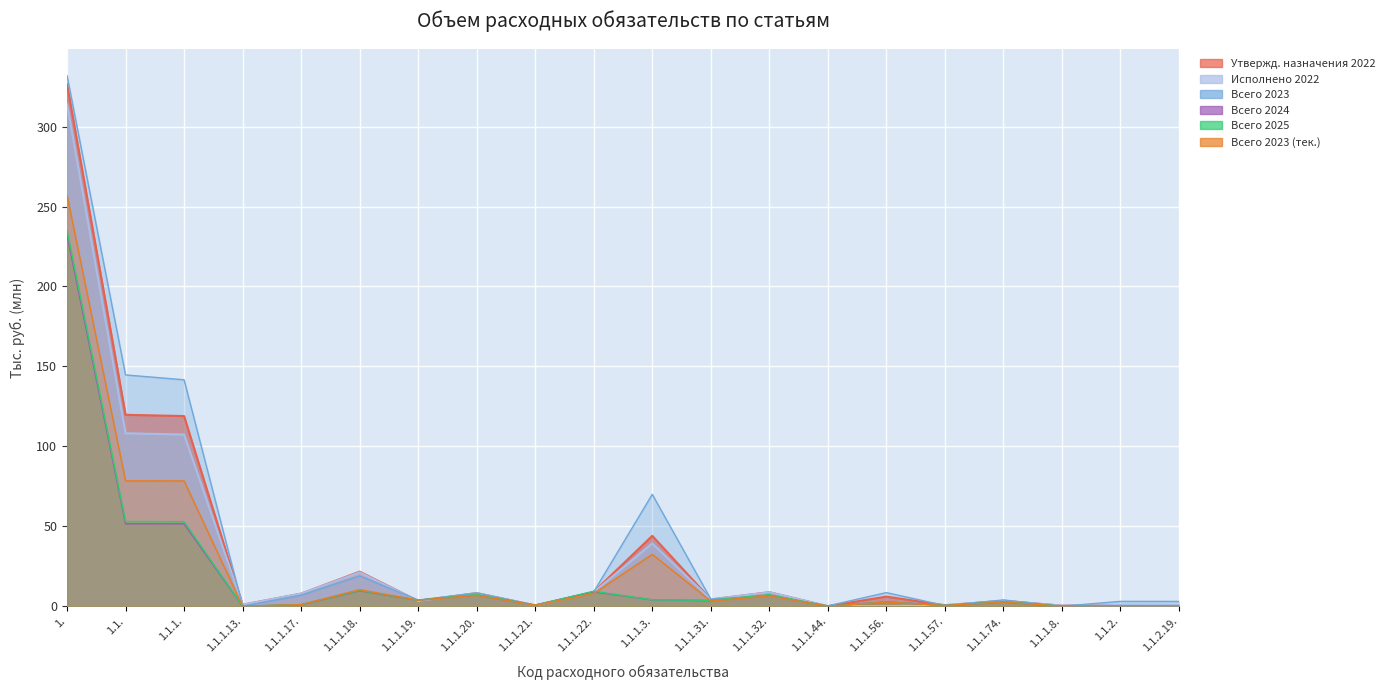

The value of Всего 2024 at 1.1.1.20. is 7.1. True or false?

True